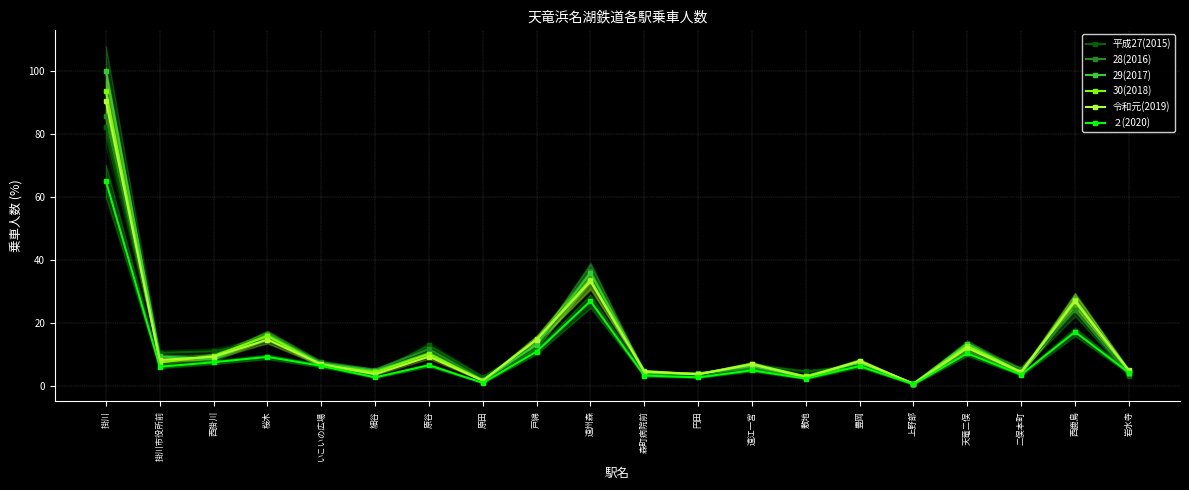

At which label does 令和元(2019) first exceed 7?

掛川